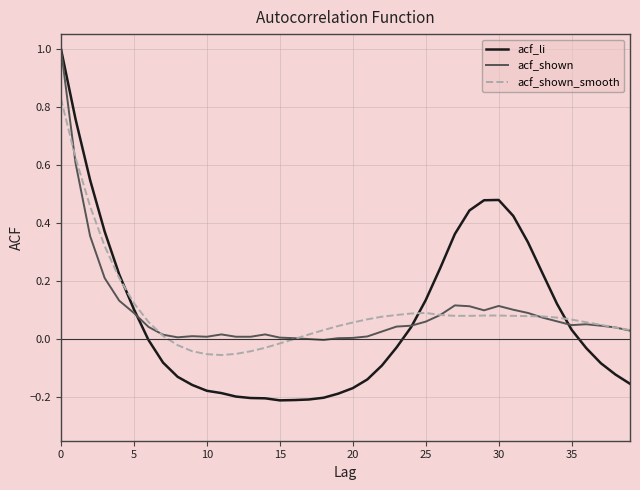

Which series has the largest range (max minus min)?

acf_li